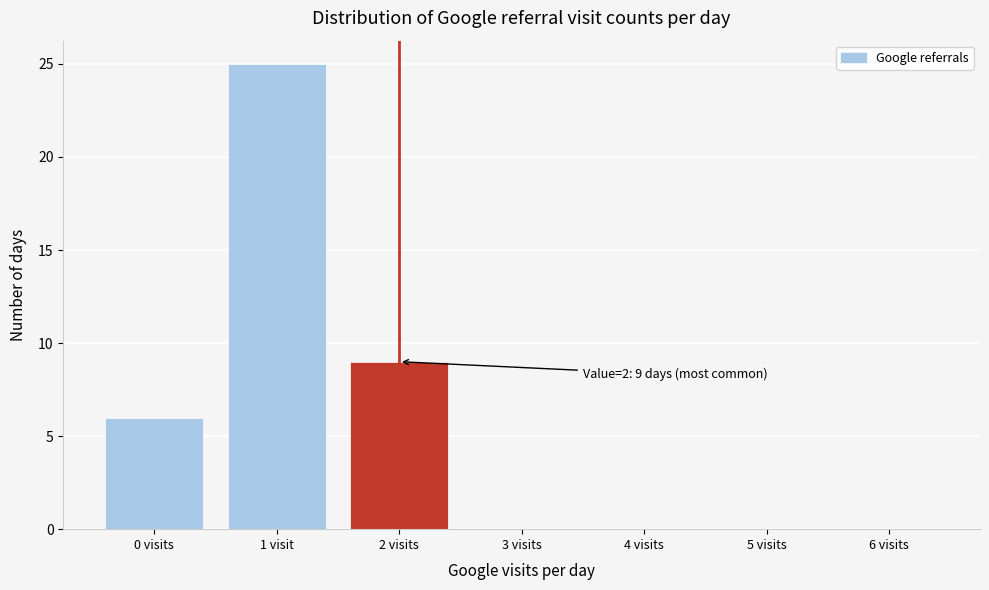

Reading left to right, what are all the values shown in this chart?

0 visits=6	1 visit=25	2 visits=9	3 visits=0	4 visits=0	5 visits=0	6 visits=0